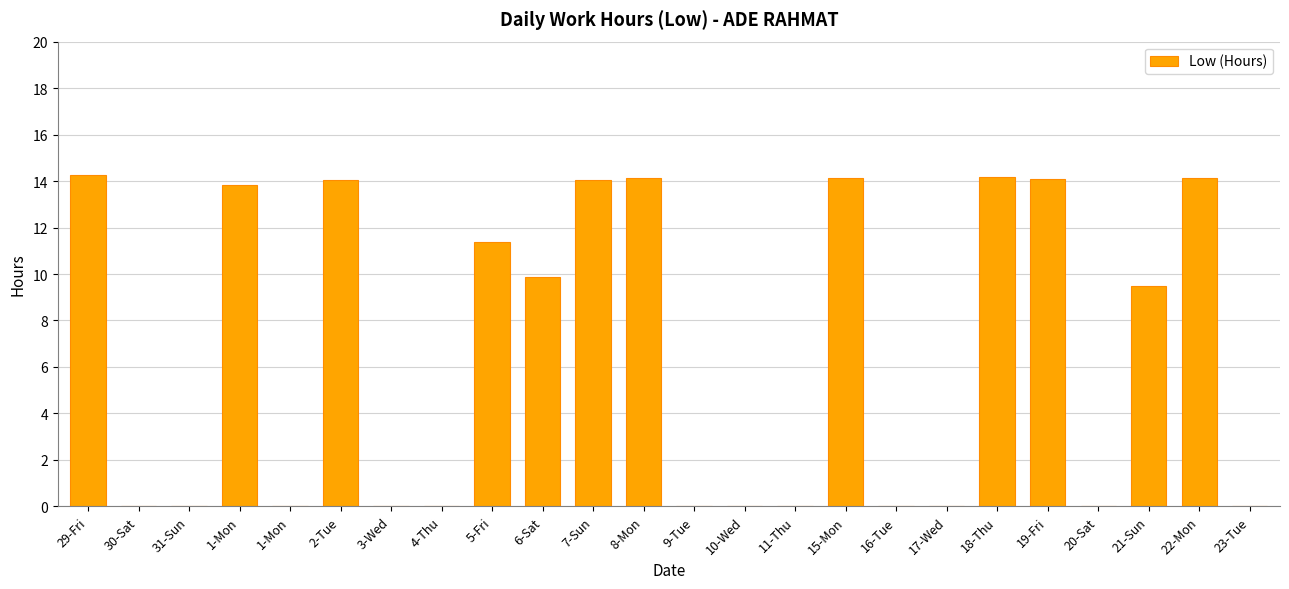

Reading right to left, transcribe all the data shown in this chart.

0.0	14.1	9.5	0.0	14.1	14.2	0.0	0.0	14.1	0.0	0.0	0.0	14.1	14.0	9.9	11.4	0.0	0.0	14.1	0.0	13.8	0.0	0.0	14.3